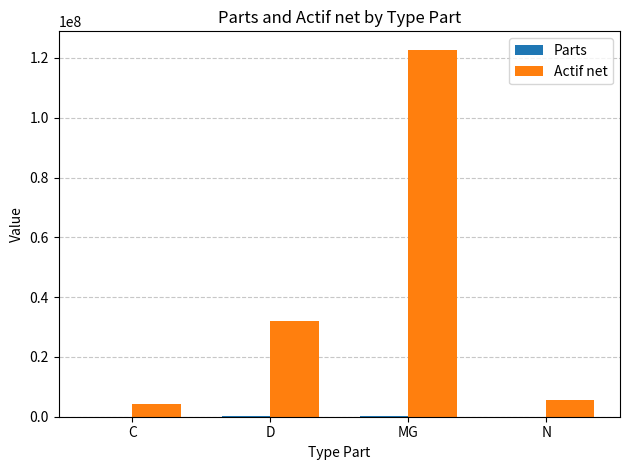

Which series has the largest total across all categories?

Actif net